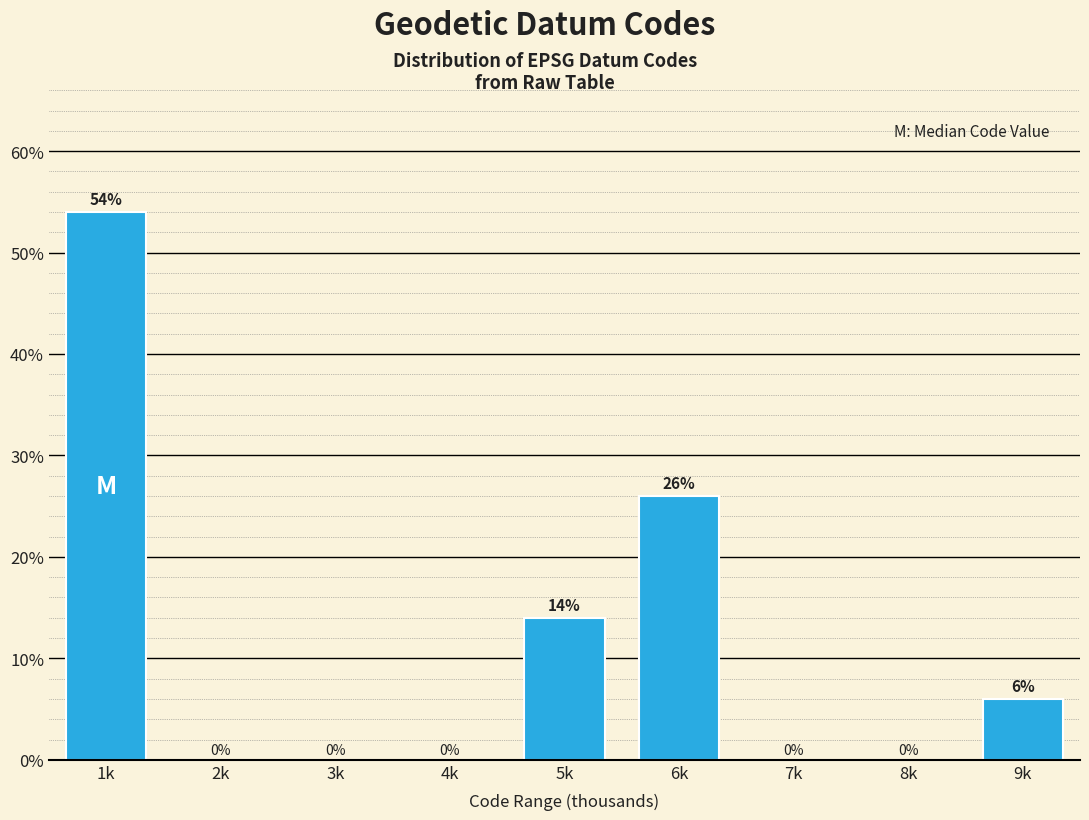

Reading right to left, what are all the values shown in this chart?

9k=6.0	8k=0.0	7k=0.0	6k=26.0	5k=14.0	4k=0.0	3k=0.0	2k=0.0	1k=54.0